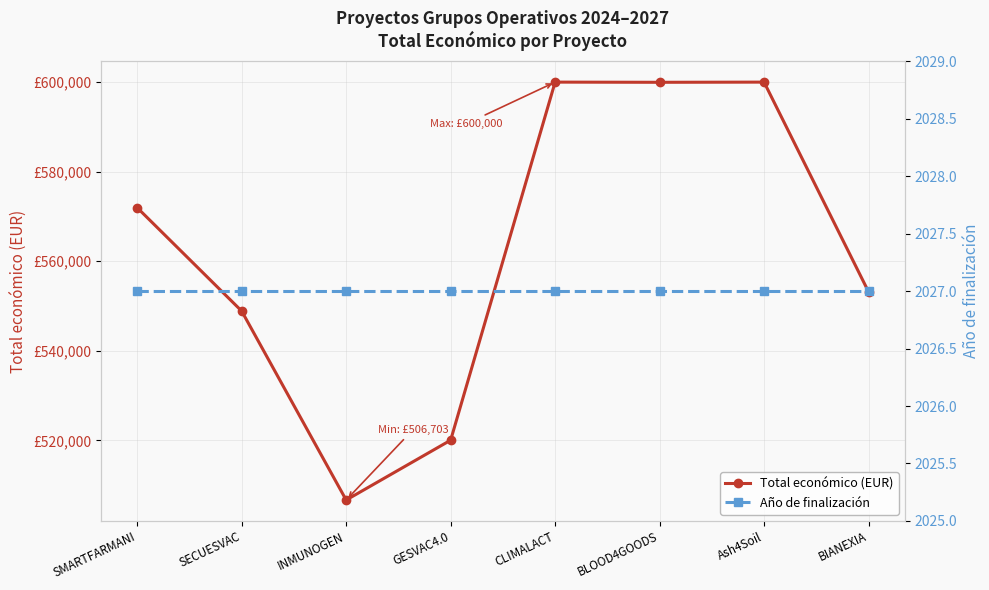

How many lines are shown in the chart?

2